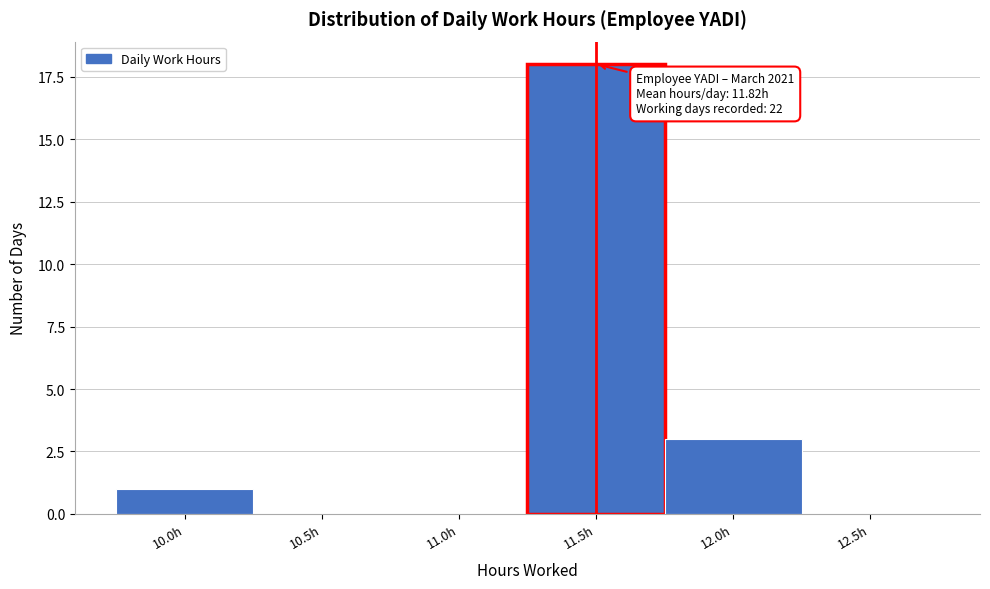

Reading left to right, extract all data points from this chart.

10.0h=1	10.5h=0	11.0h=0	11.5h=18	12.0h=3	12.5h=0